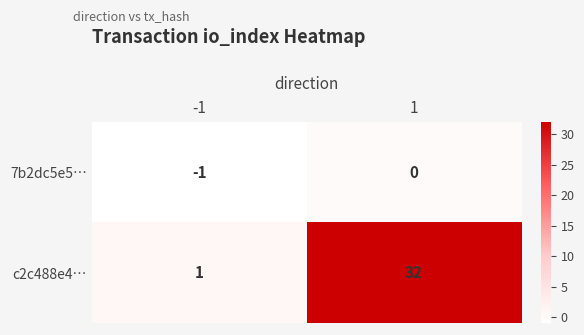

Reading left to right, extract all data points from this chart.

7b2dc5e5…: -1	0
c2c488e4…: 1	32